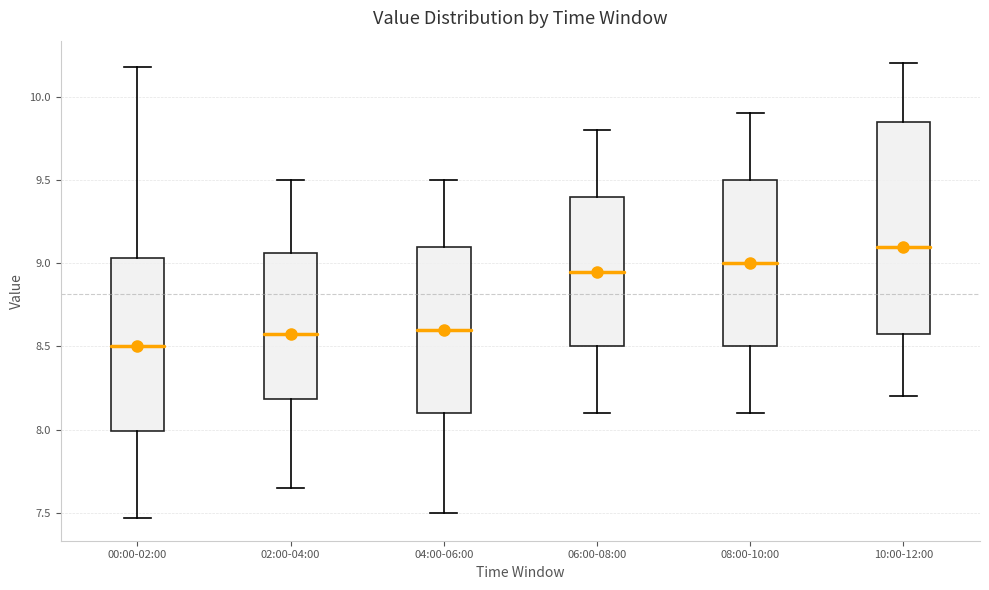

Which box is the tallest, from its lower edge to its upper edge?

10:00-12:00